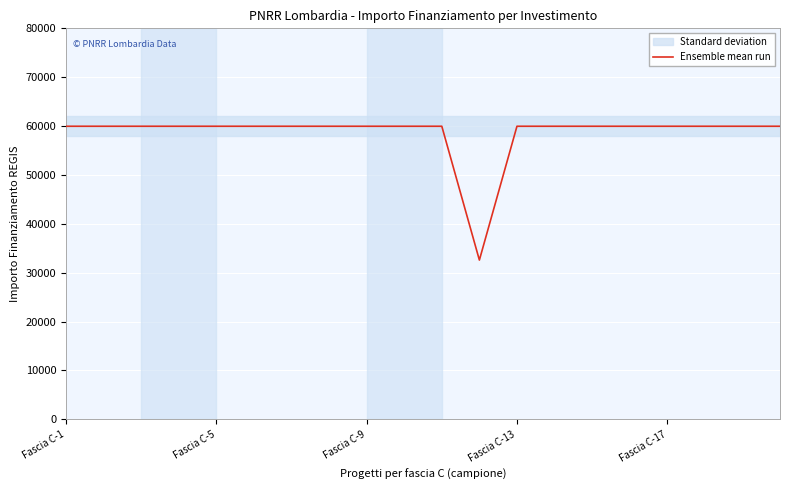

The chart shows a value of 59966 at 14. True or false?

True